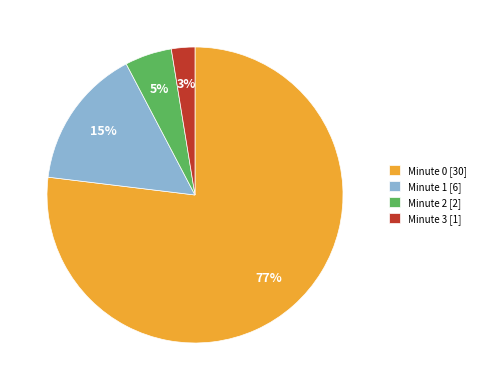

Combined, do Minute 2 [2] and Minute 0 [30] account for over 50%?

Yes